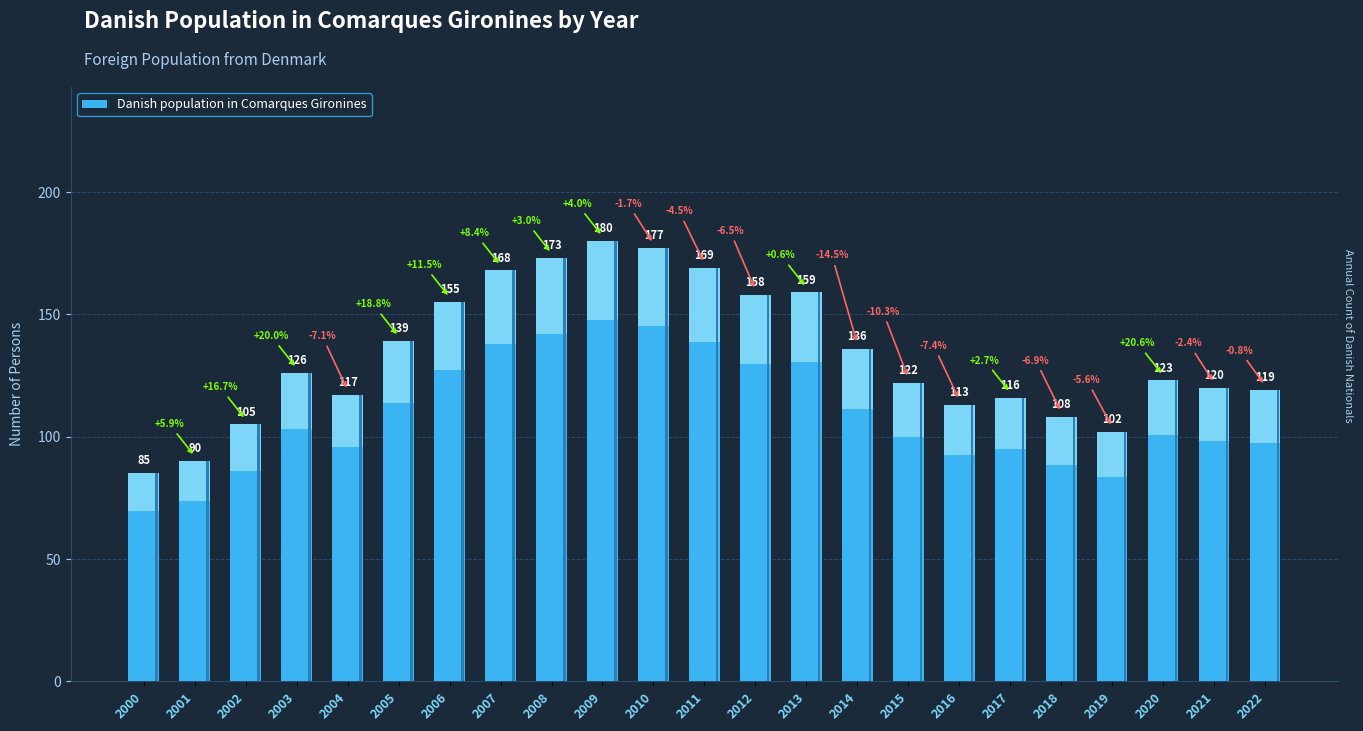

Which label corresponds to the largest value in the chart?

2009